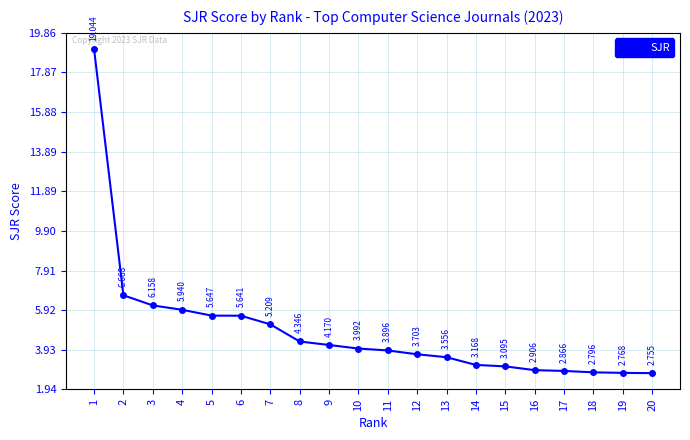

What is the difference between the maximum and minimum values?

16.3